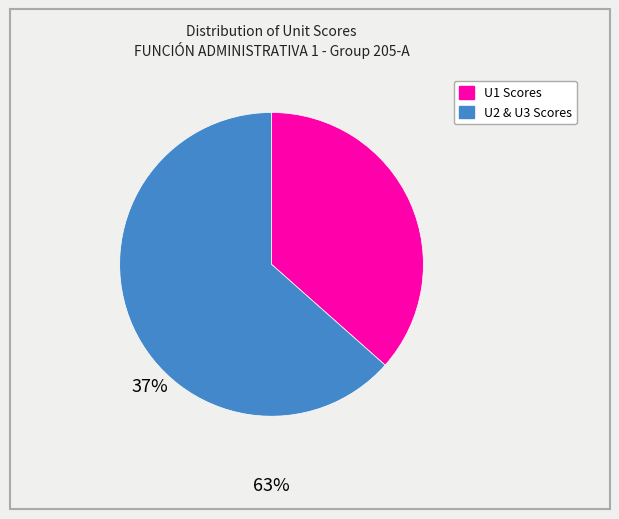

How many segments does this pie chart have?

2